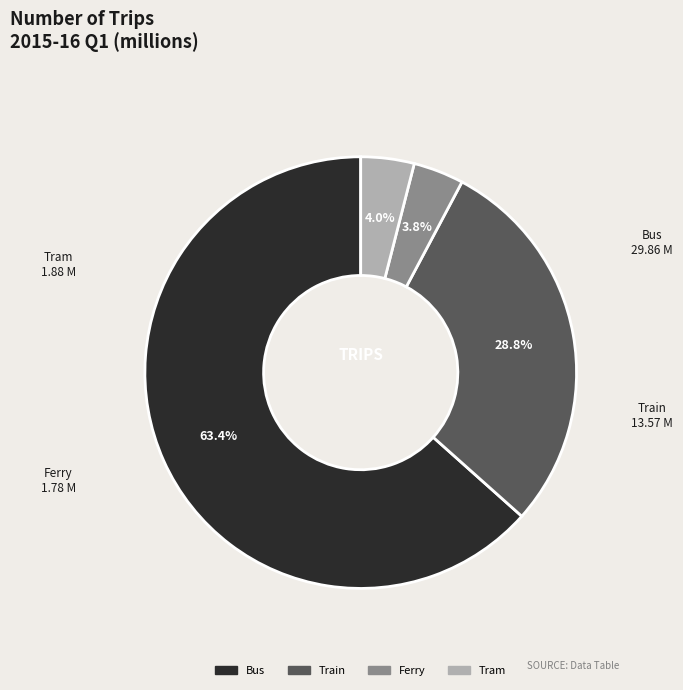

Which has a higher value, Tram or Train?

Train